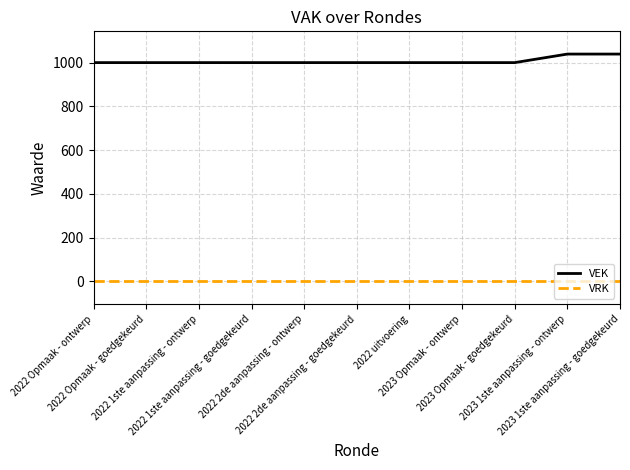

List the series in order of their overall mean, lowest first.

VRK, VEK